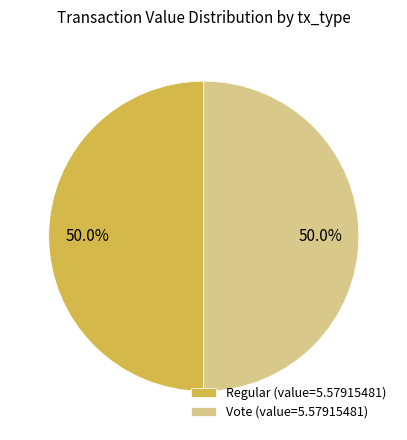

How many segments does this pie chart have?

2